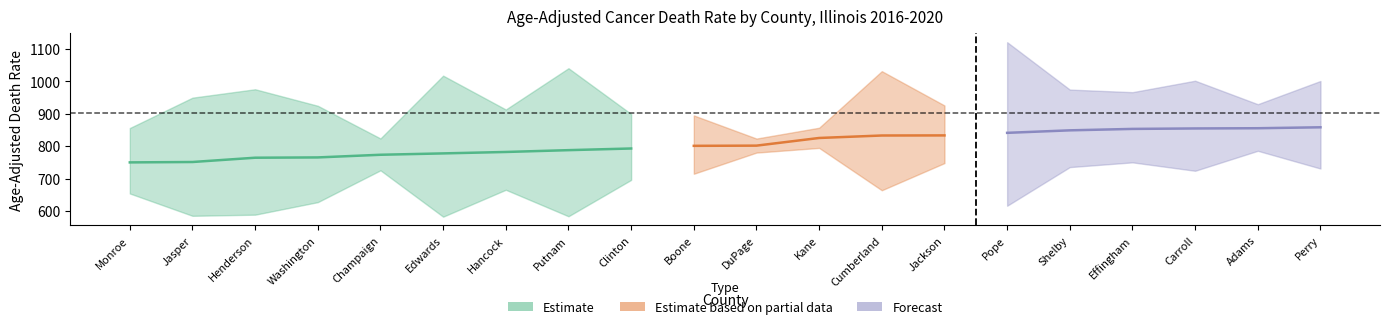

The lower_ci series shows 917.7 at Edwards. True or false?

False